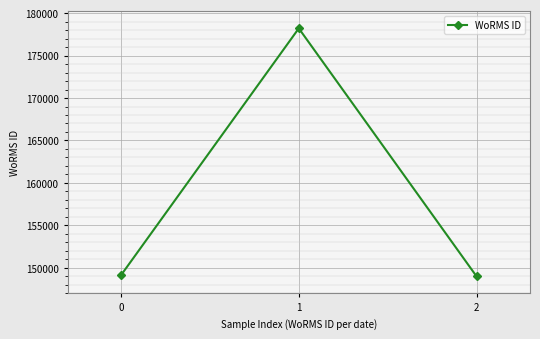

What is the sum of all values?

476312